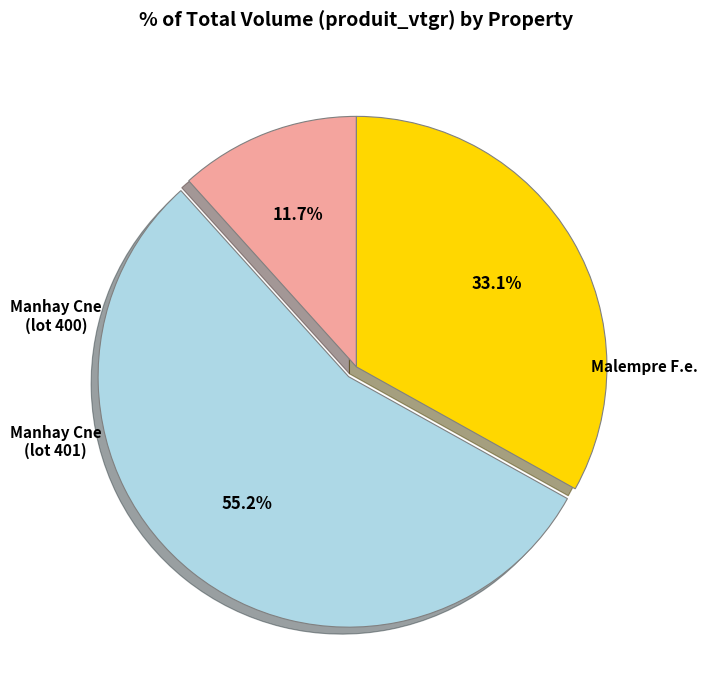

Is there a majority slice in this chart?

Yes